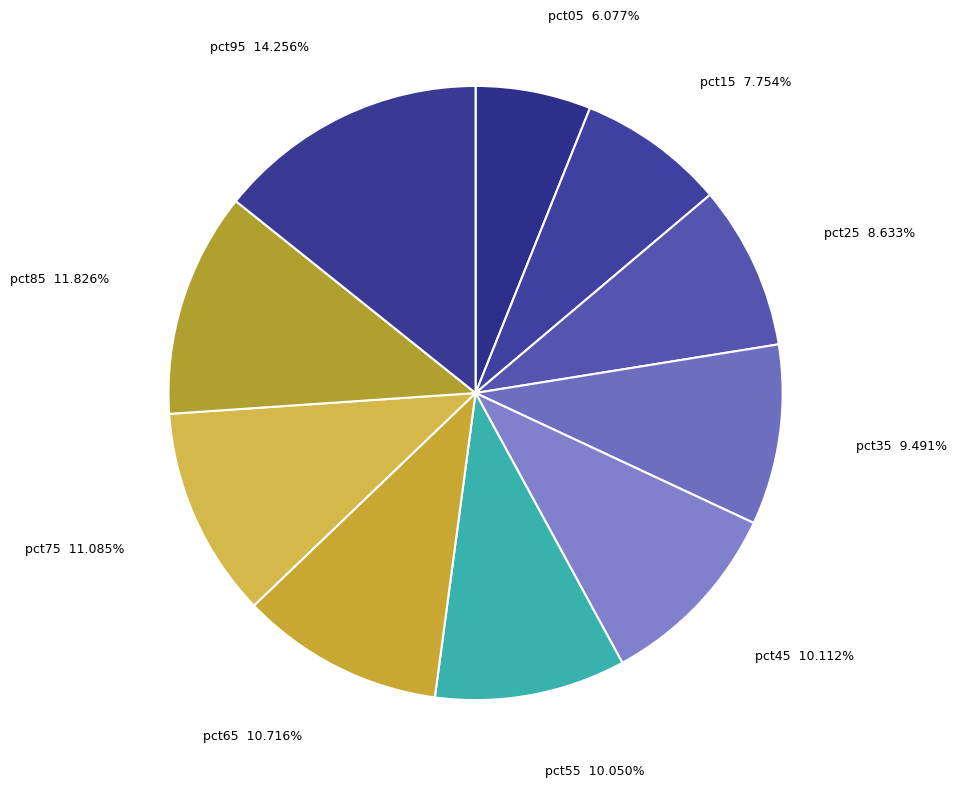

Which has a higher value, pct35 or pct15?

pct35